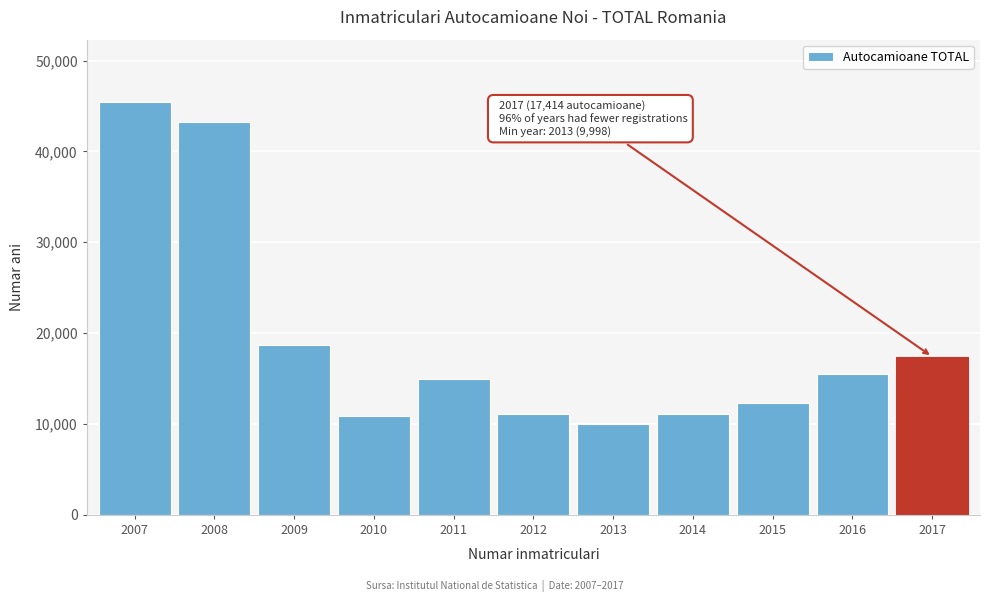

What is the greatest value displayed?

45475